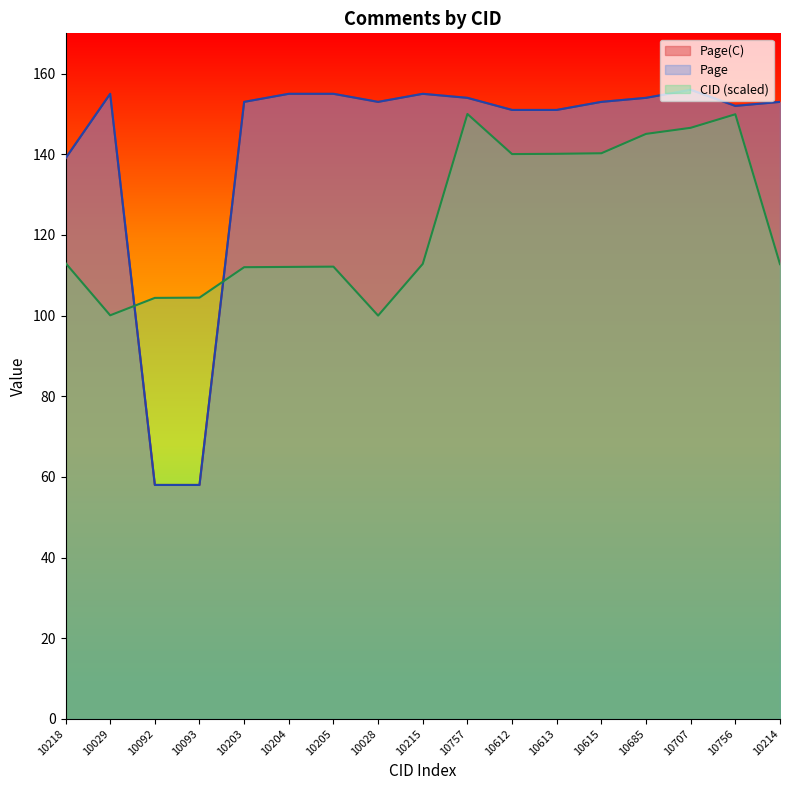

What is the maximum value shown in the chart?

156.0